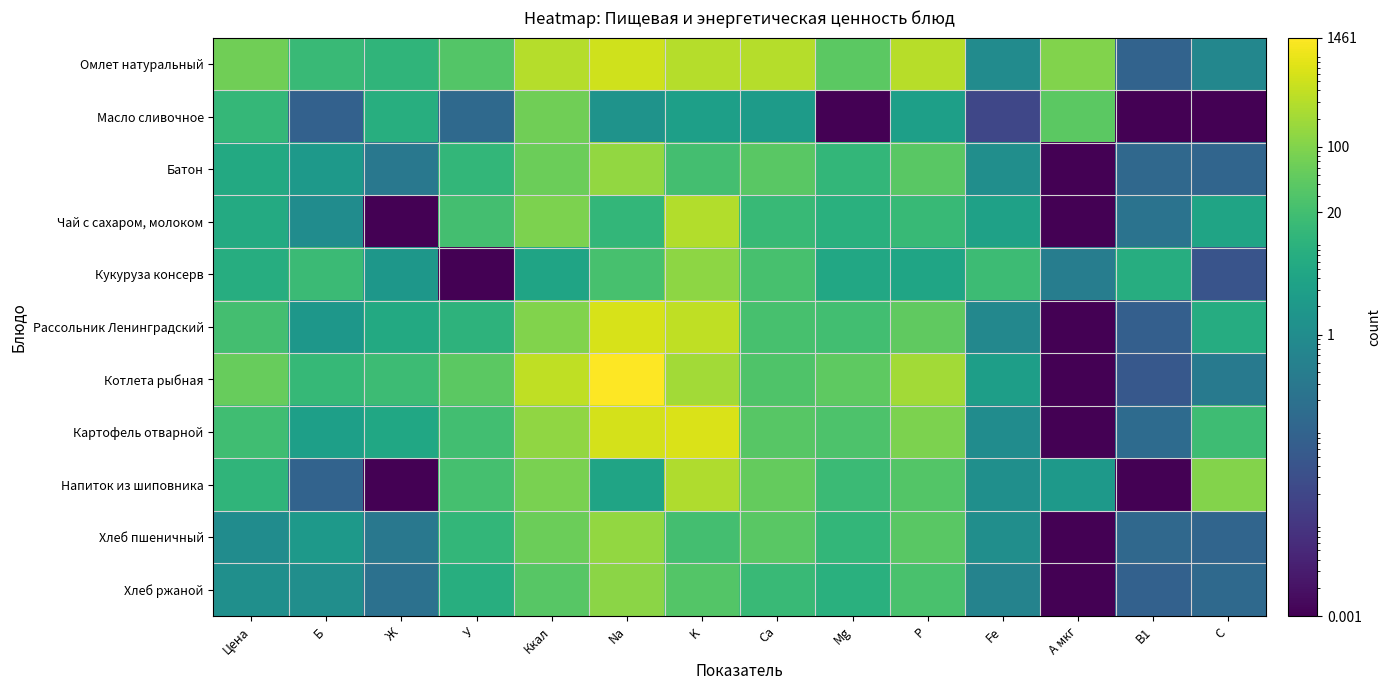

How many series are shown in this chart?

11